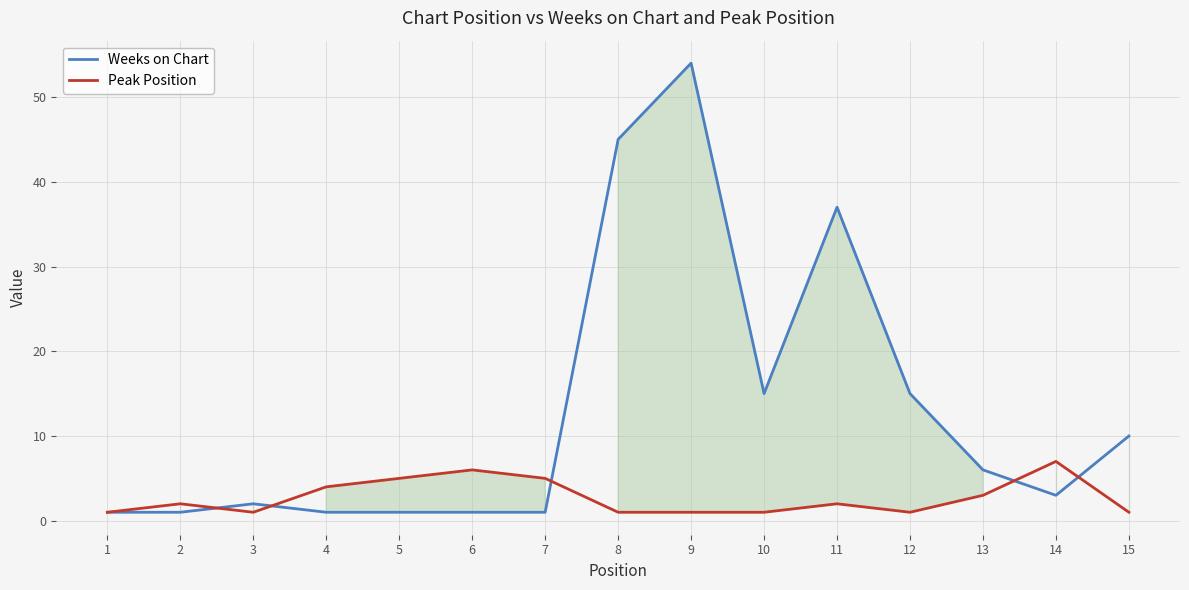

Which series has the widest spread of values?

Weeks on Chart